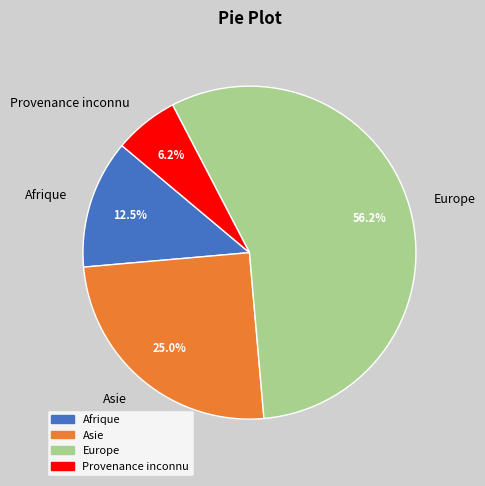

To the nearest percent, what percentage of the pie is Europe?

56%